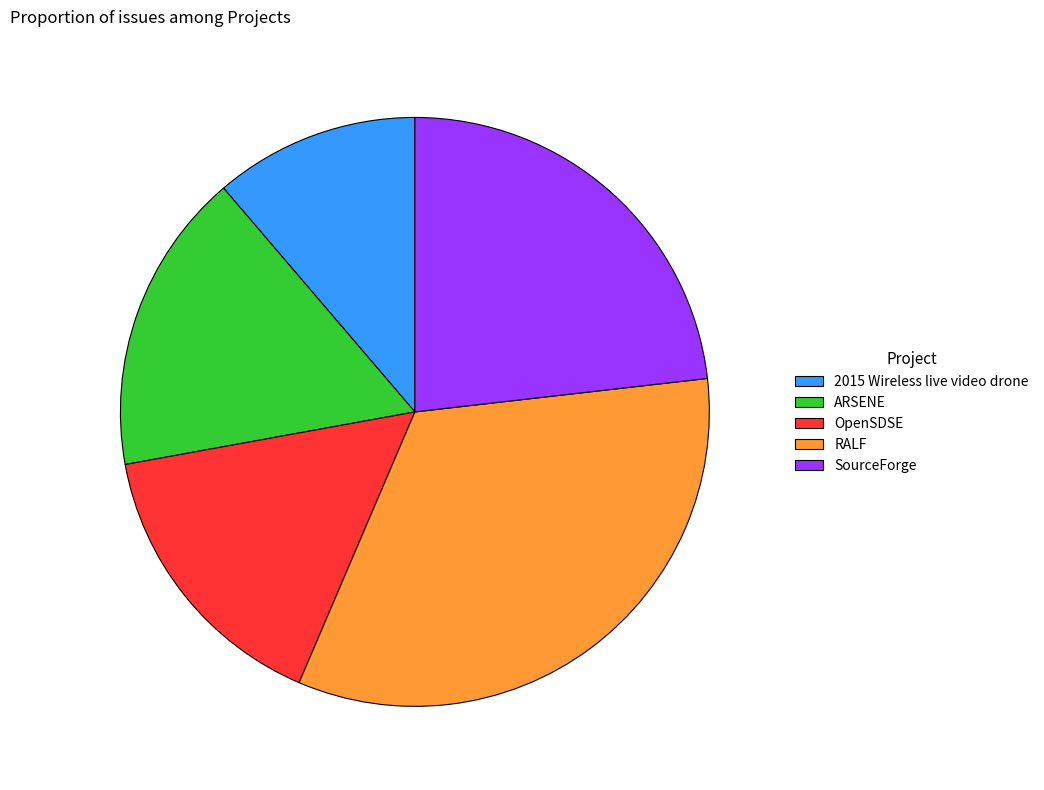

Is OpenSDSE the majority of the pie?

No